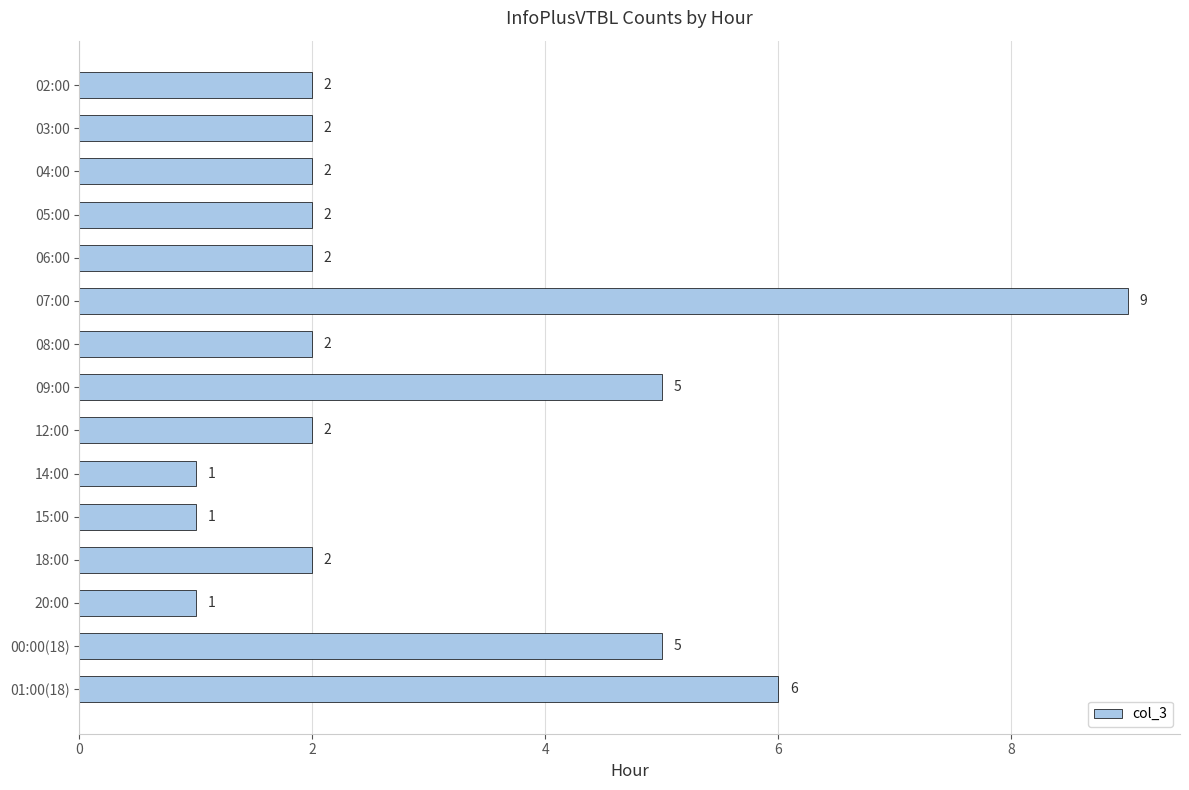

At which category does the chart reach its peak across all series?

07:00